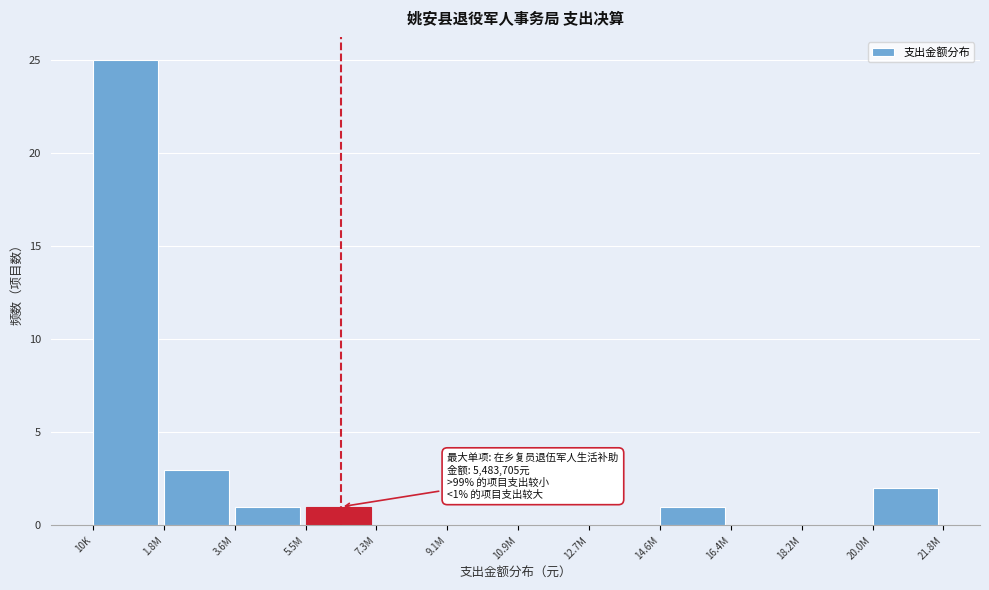

Reading left to right, extract all data points from this chart.

10K=25	1.8M=3	3.6M=1	5.5M=1	7.3M=0	9.1M=0	10.9M=0	12.7M=0	14.6M=1	16.4M=0	18.2M=0	20.0M=2